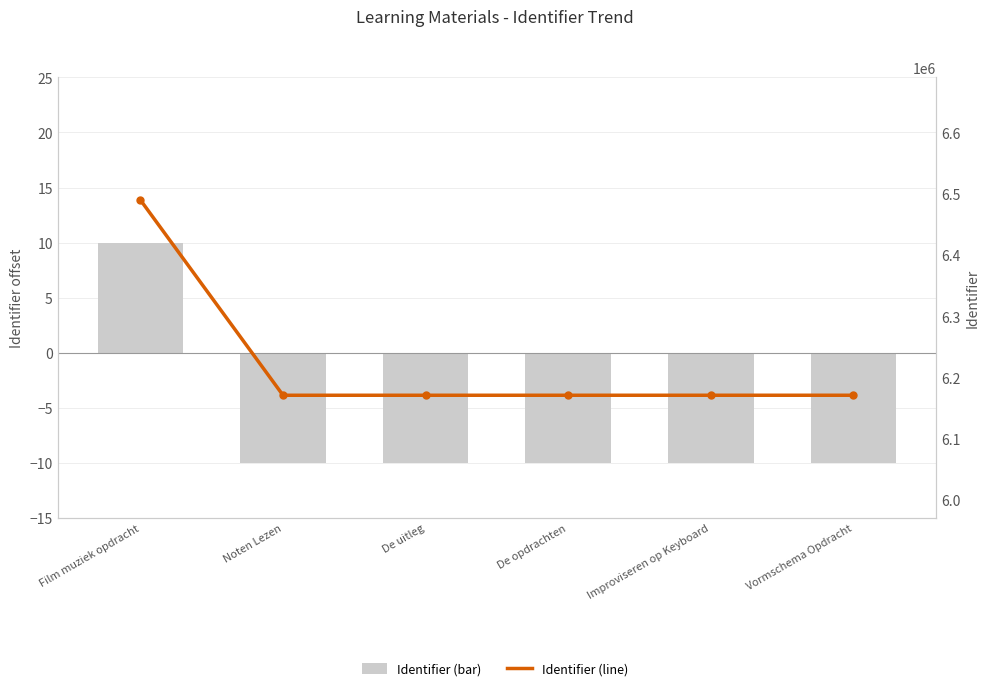

Reading right to left, extract all data points from this chart.

Identifier (normalized): -10.0	-10.0	-10.0	-10.0	-10.0	10.0
Identifier: 6171163.0	6171162.0	6171157.0	6171154.0	6171153.0	6489923.0